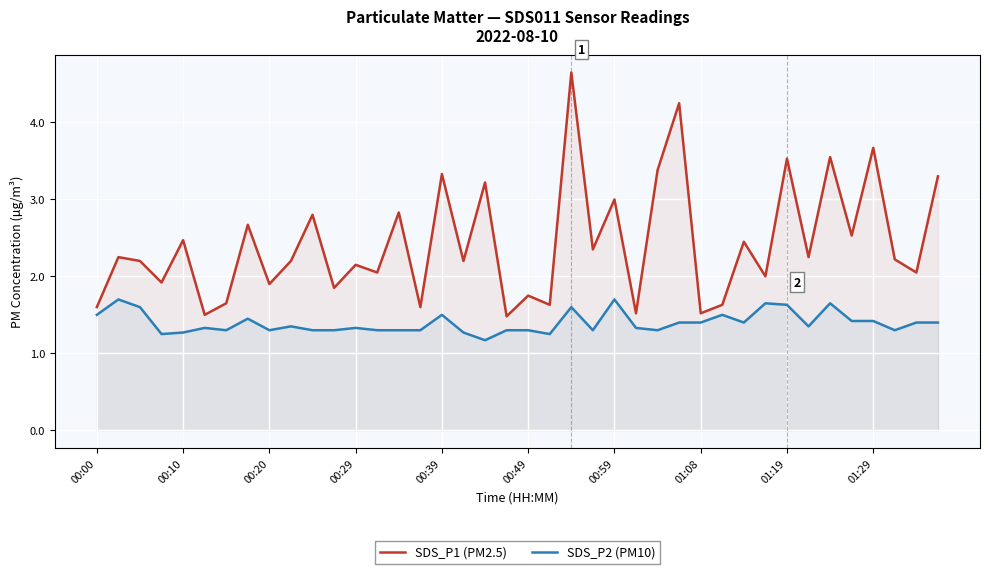

At which category does the chart reach its minimum across all series?

18